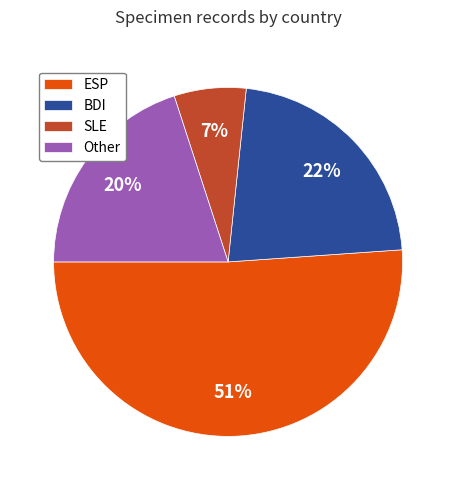

Which category has the smallest portion of the pie?

SLE